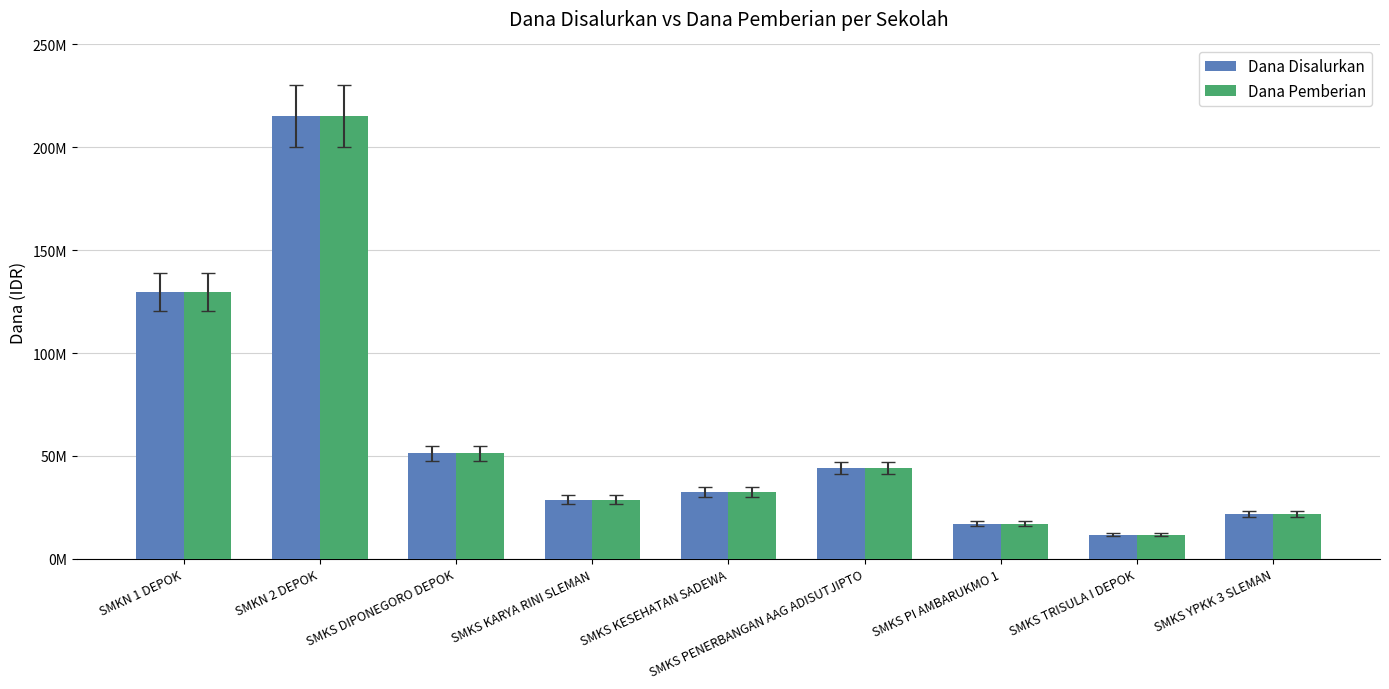

What is the maximum value shown in the chart?

215100000